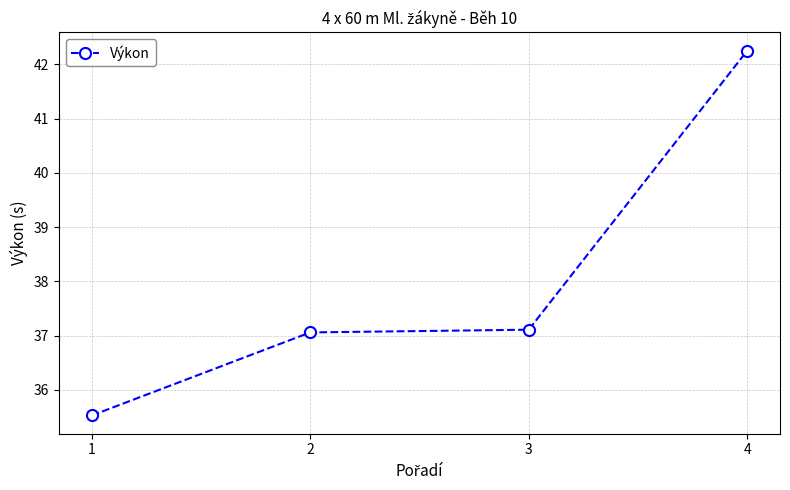

What is the ratio of the value at 1 to the value at 2?

1.0